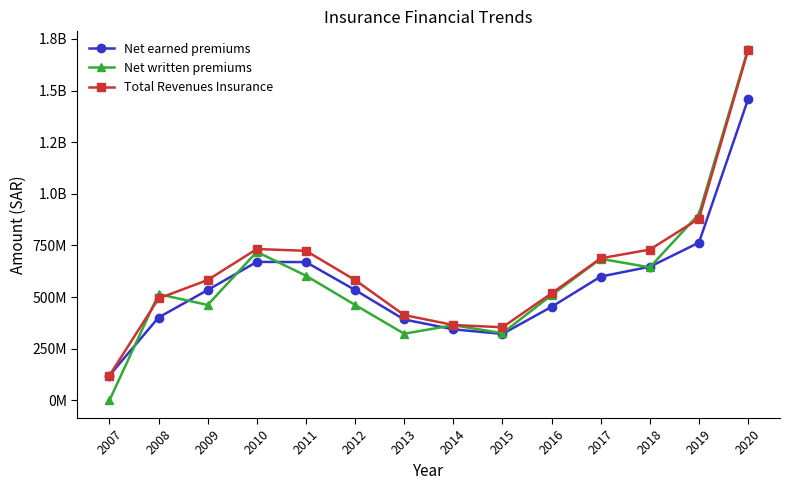

At which category does Net earned premiums reach its first local peak?

2010